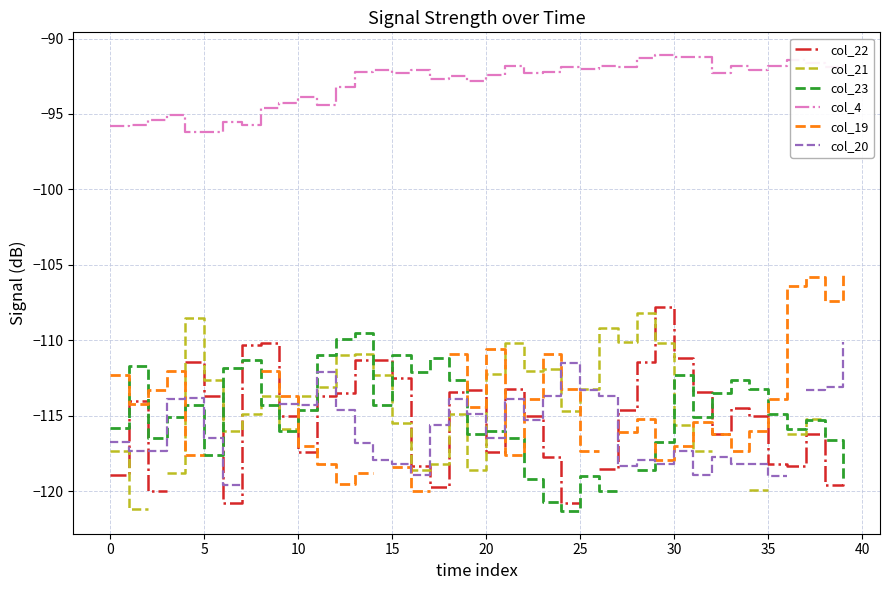

What is the spread (max minus min) of values at 28?

27.3